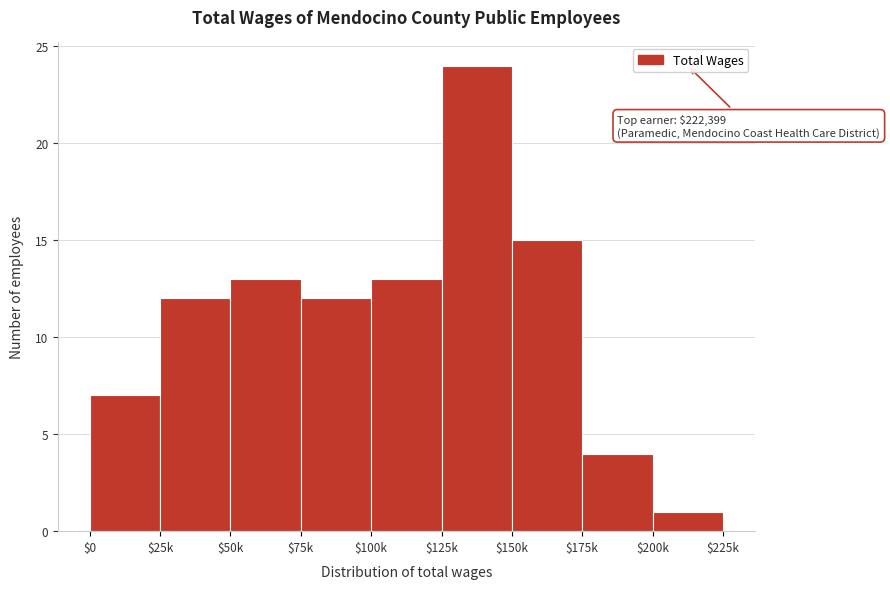

Reading left to right, transcribe all the data shown in this chart.

7	12	13	12	13	24	15	4	1